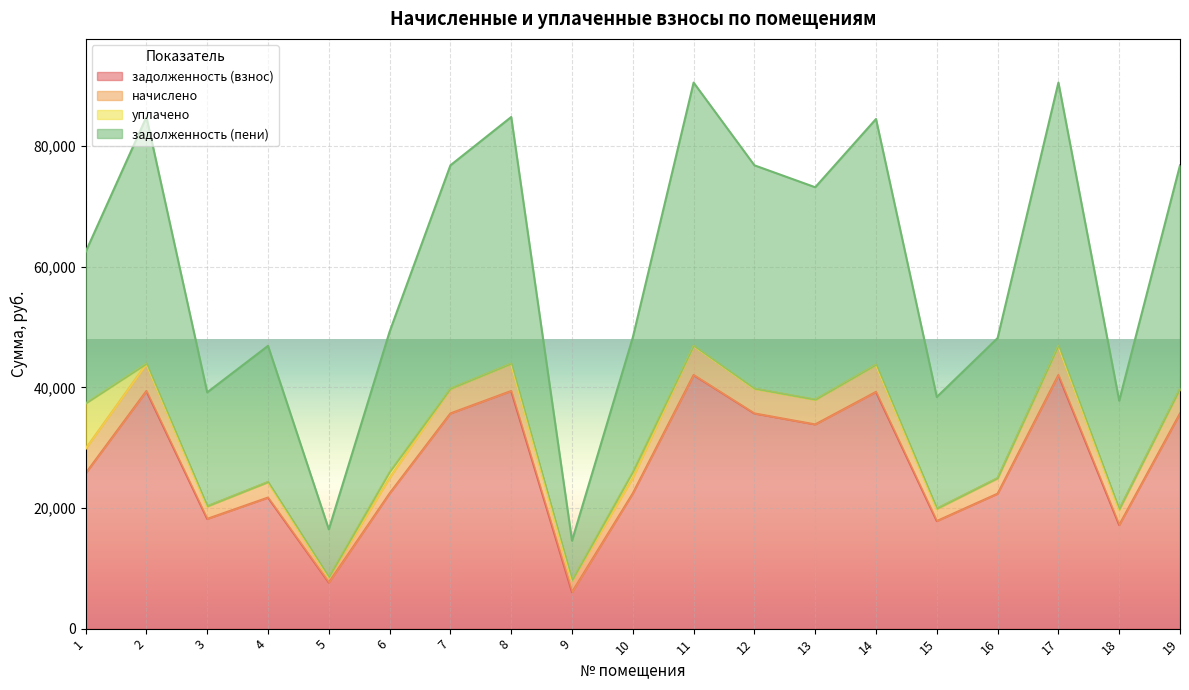

How many lines are shown in the chart?

4